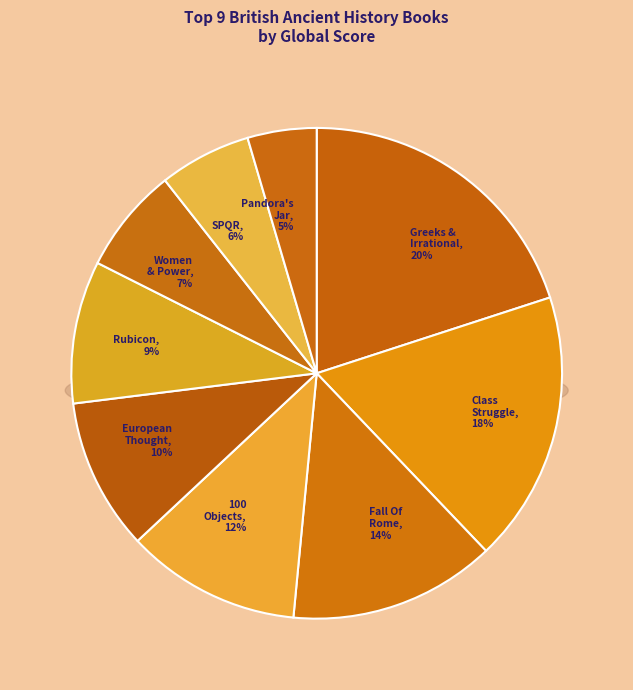

To the nearest percent, what percentage of the pie is The Origins Of European Thought?

10%